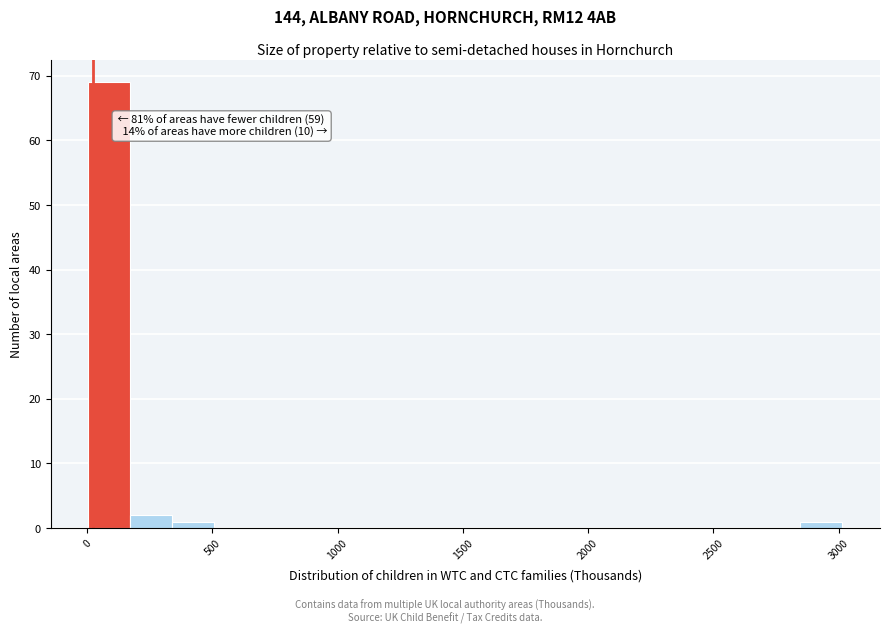

Read against the x-axis, roughly where is the centre of the tallest bar?

100